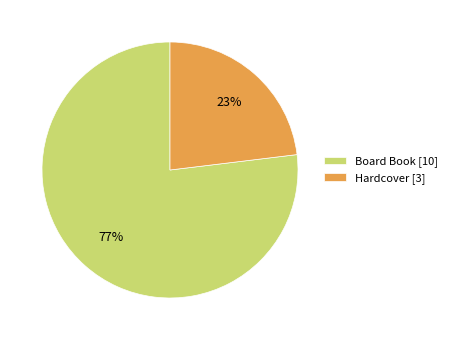

Do Board Book [10] and Hardcover [3] together represent more than half of the pie?

Yes